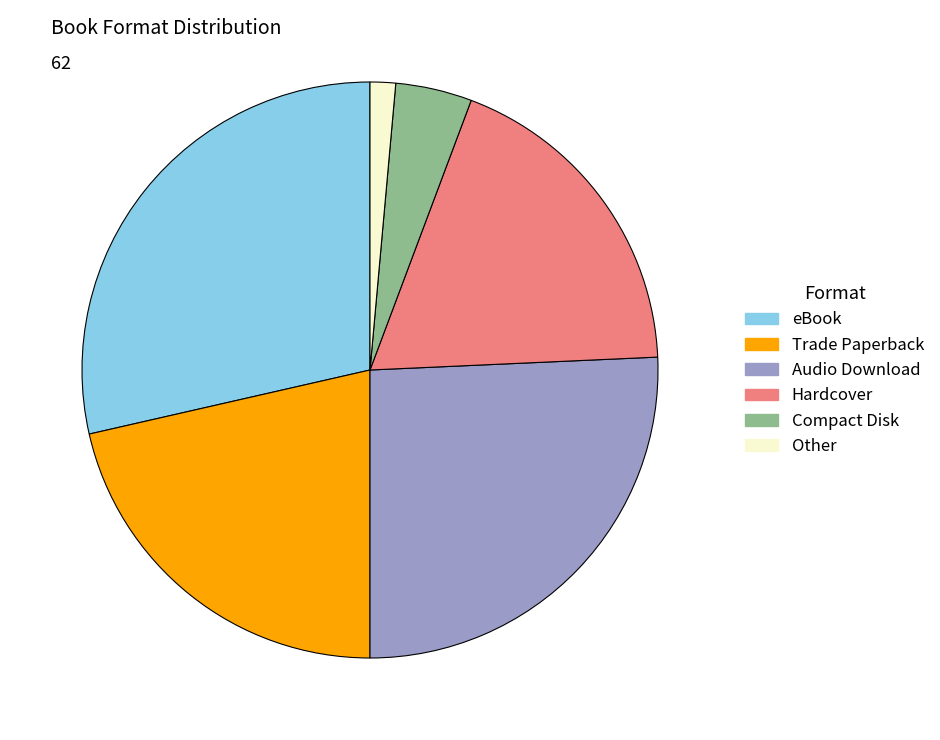

Approximately how many times larger is the value at Compact Disk compared to Other?

3.0